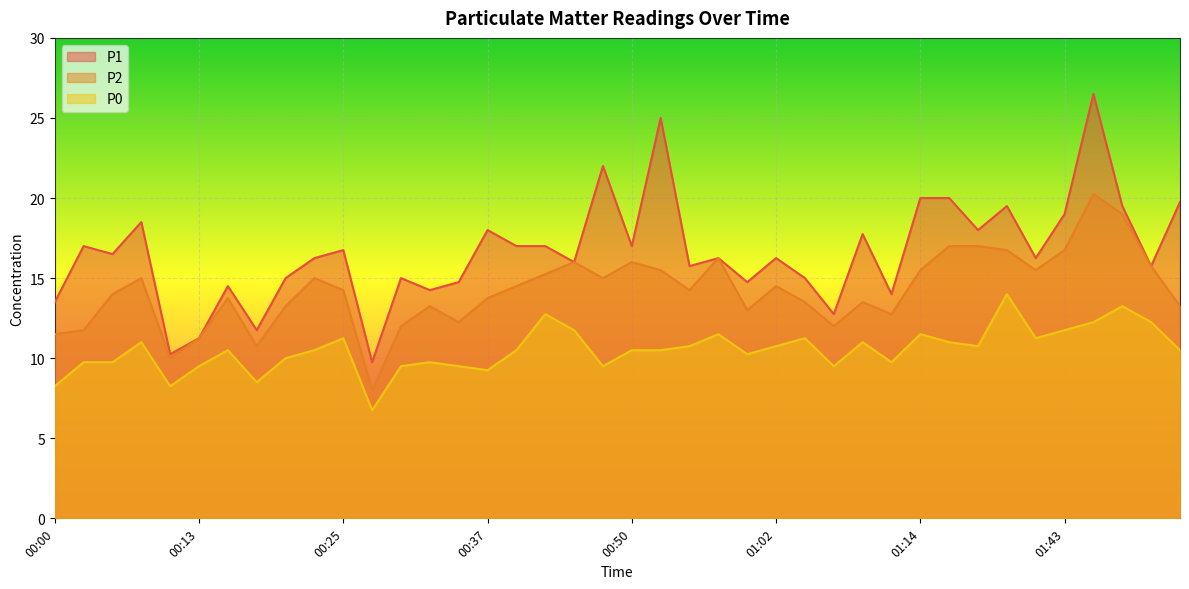

Which has a higher value, 00:45 or 01:09?

01:09